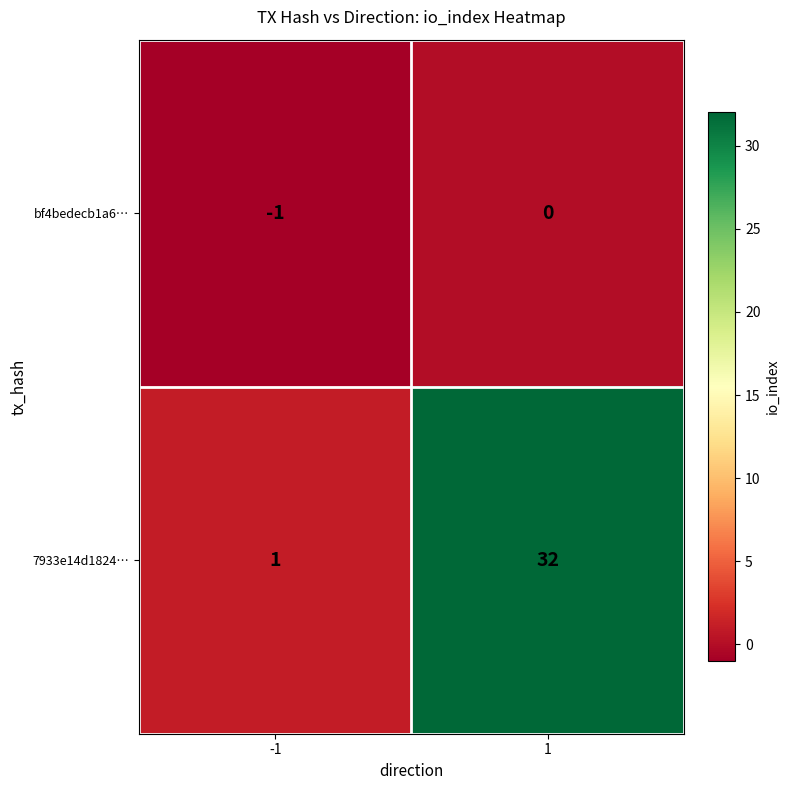

At -1, list the series in order from smallest to largest.

bf4bedecb1a6…, 7933e14d1824…